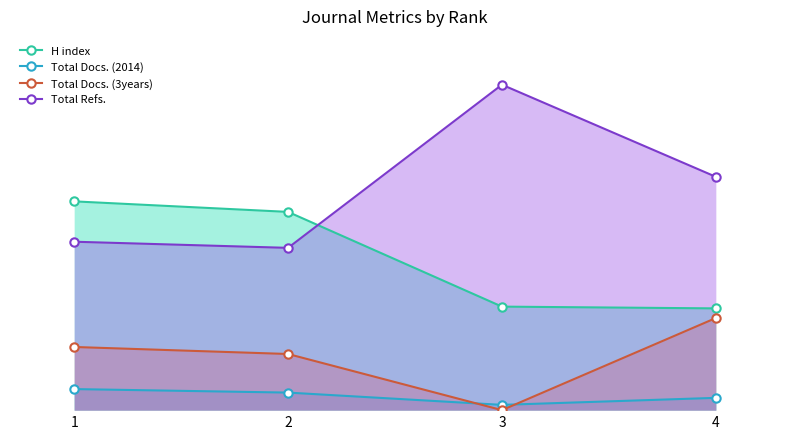

Which has a higher value, 2 or 1?

1